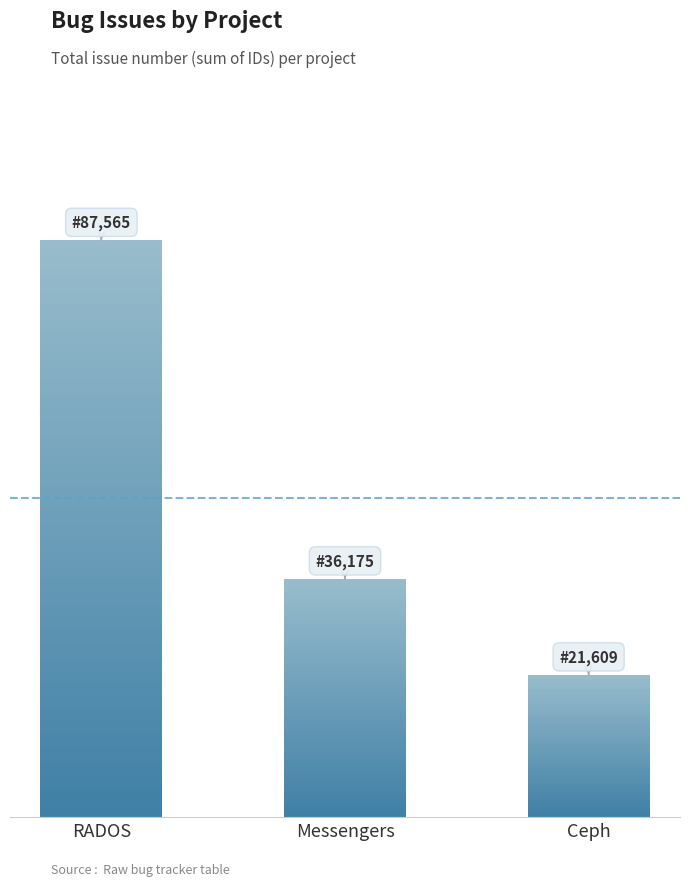

What is the change in value from RADOS to Ceph?

-65956